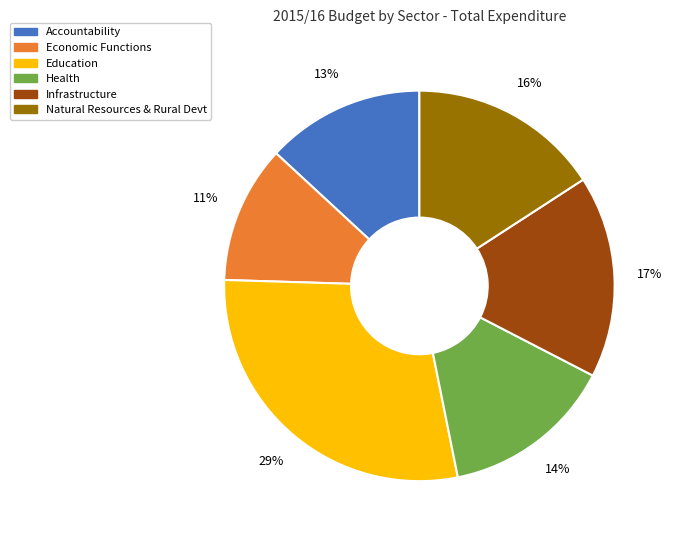

Rank the categories by value from lowest to highest.

Economic Functions, Accountability, Health, Natural Resources & Rural Devt, Infrastructure, Education